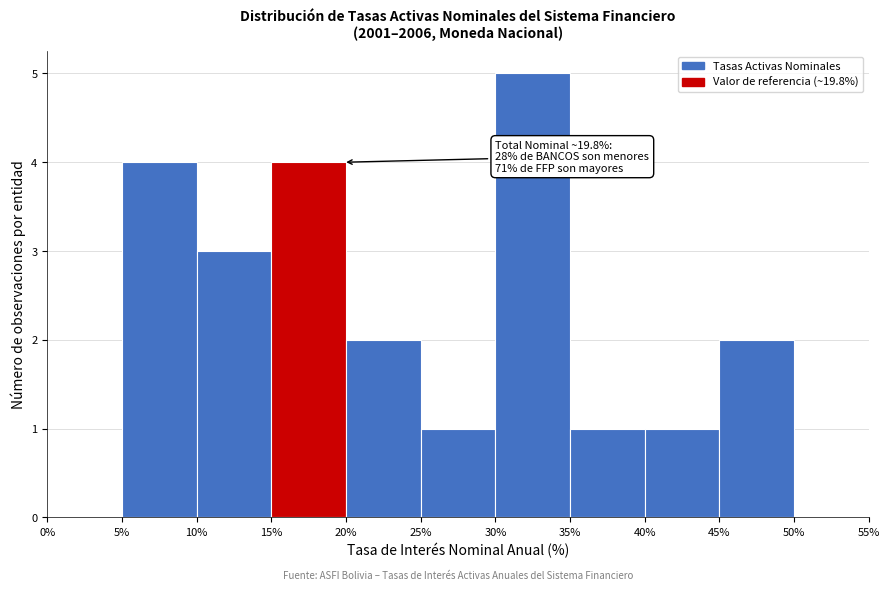

Over which range of the x-axis is the bar tallest?

30% to 35%